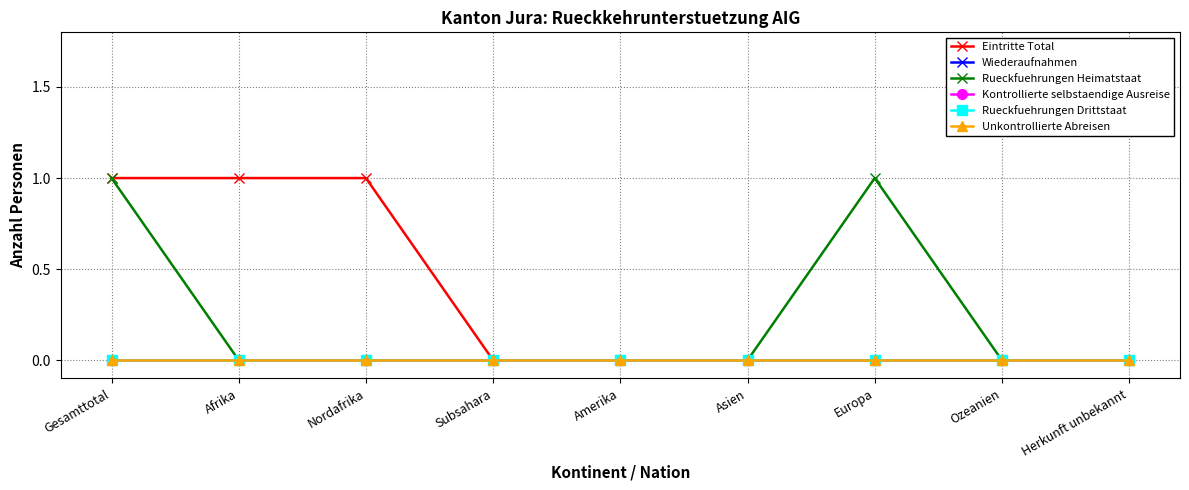

At which label is Eintritte Total closest to 0?

Subsahara